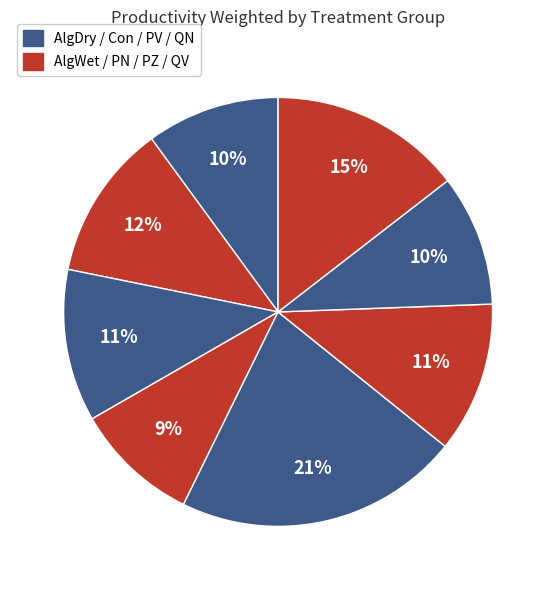

Count the number of slices in the pie.

8